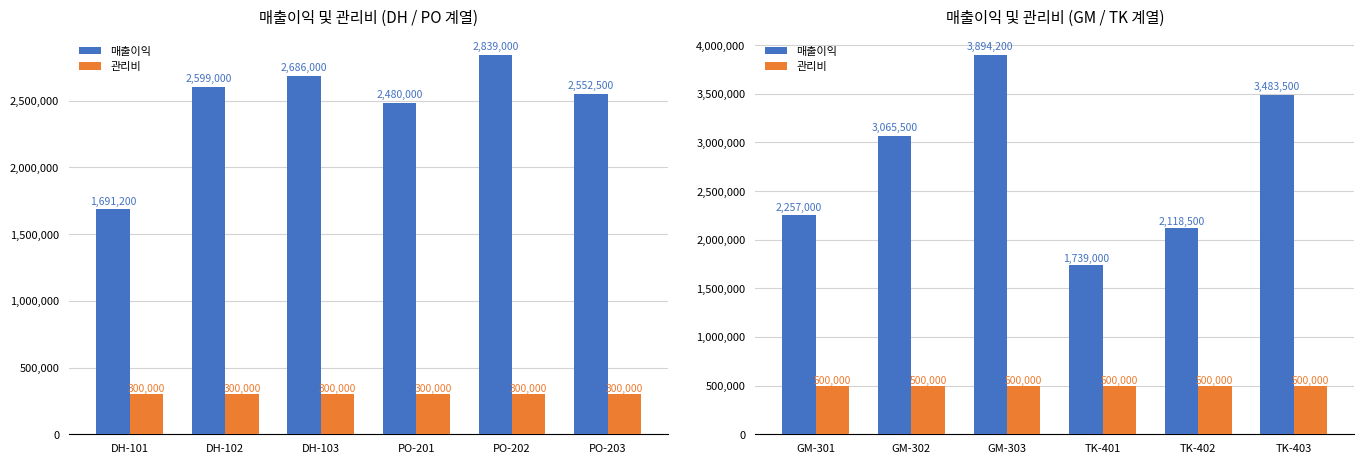

Which series has the largest range (max minus min)?

매출이익